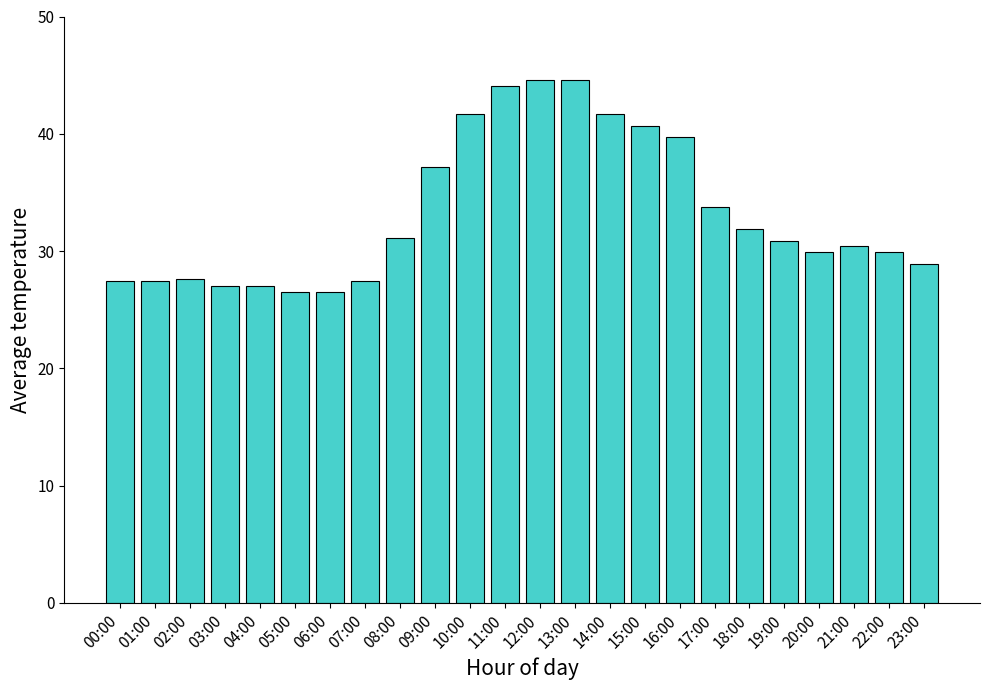

How many distinct data groups are displayed?

1